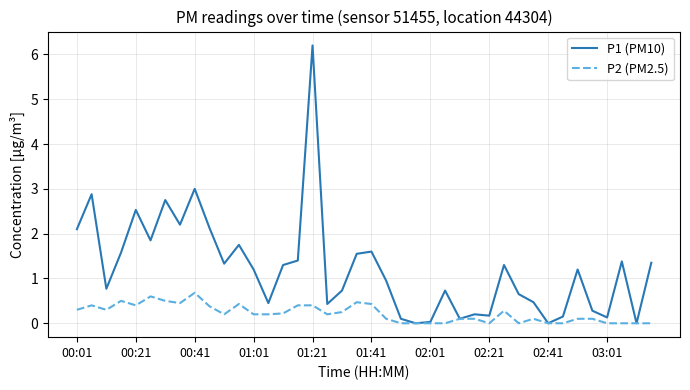

How many lines are shown in the chart?

2